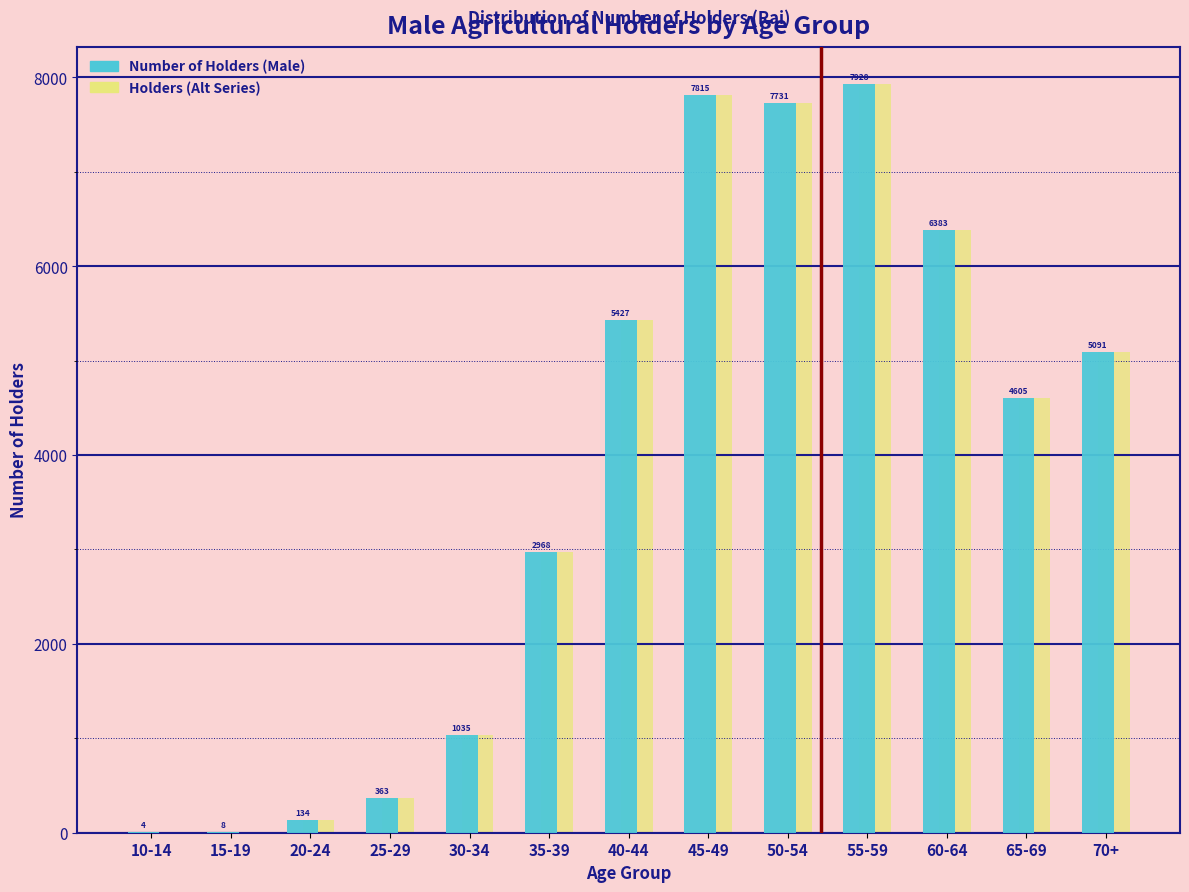

Is it true that Holders (Alt Series) equals 13154.2 at 55-59?

False